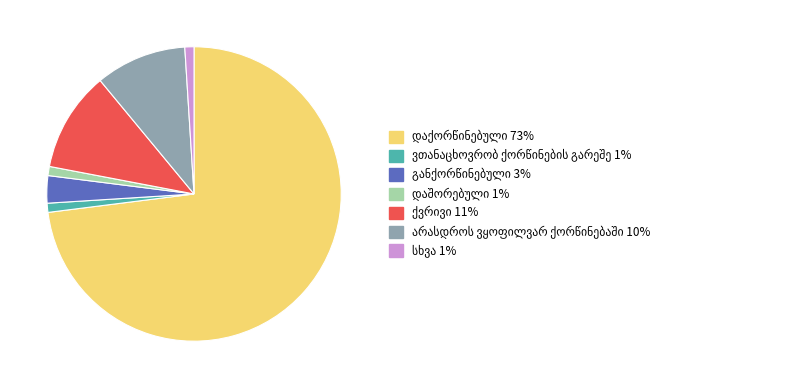

Count the number of slices in the pie.

7